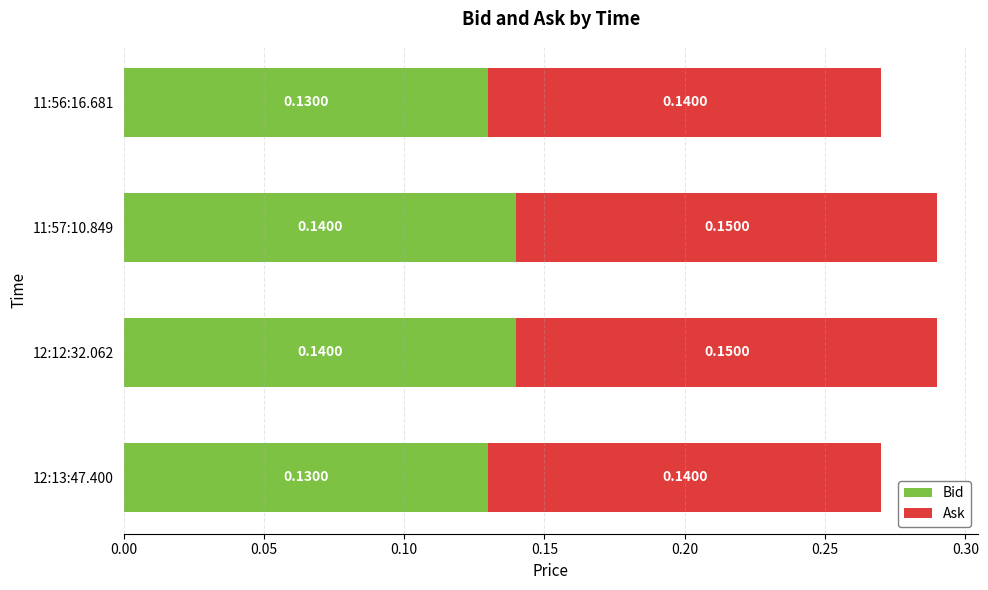

What is the sum of the Bid values at 11:56:16.681 and 12:13:47.400?

0.3